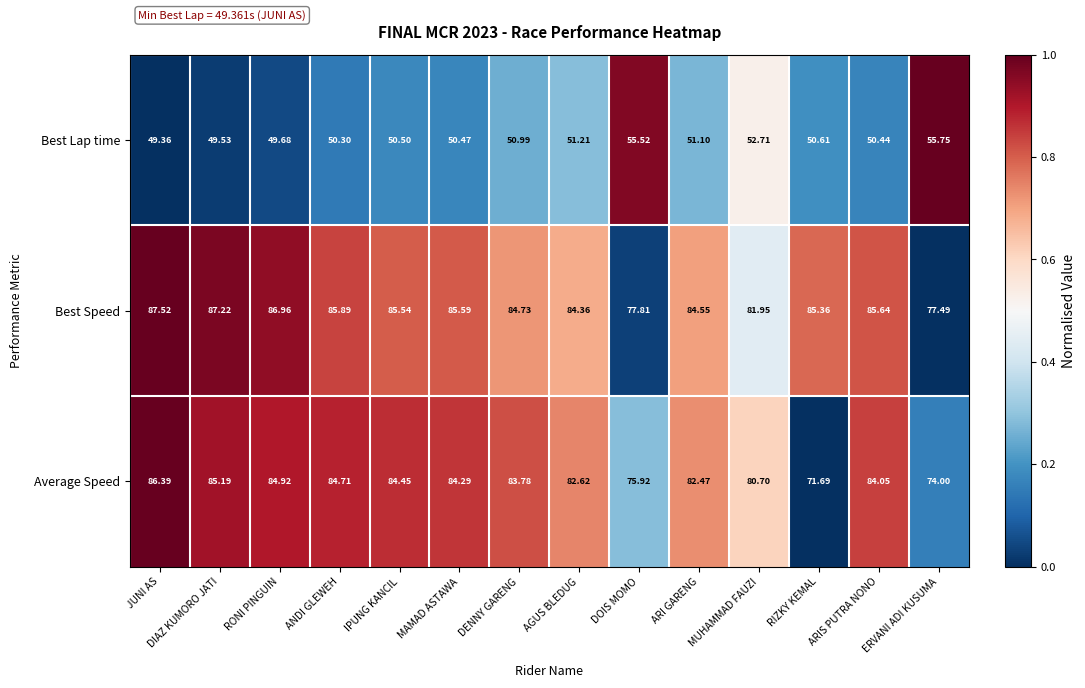

How many series are shown in this chart?

3